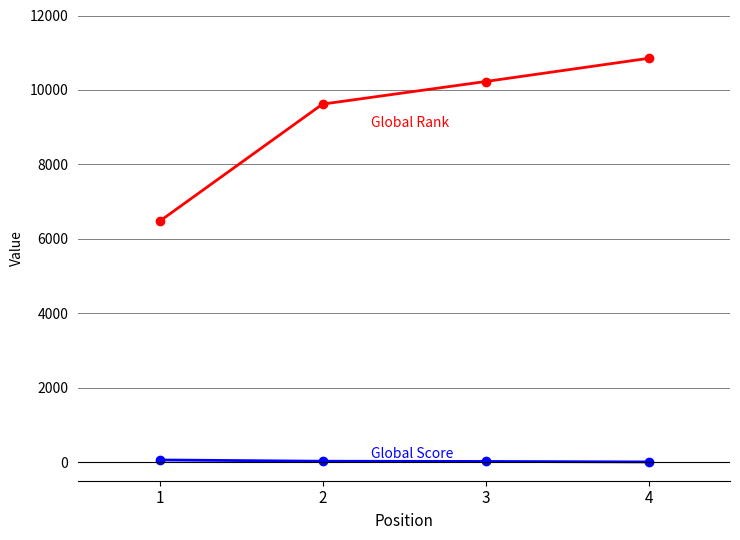

What is the maximum value shown in the chart?

10849